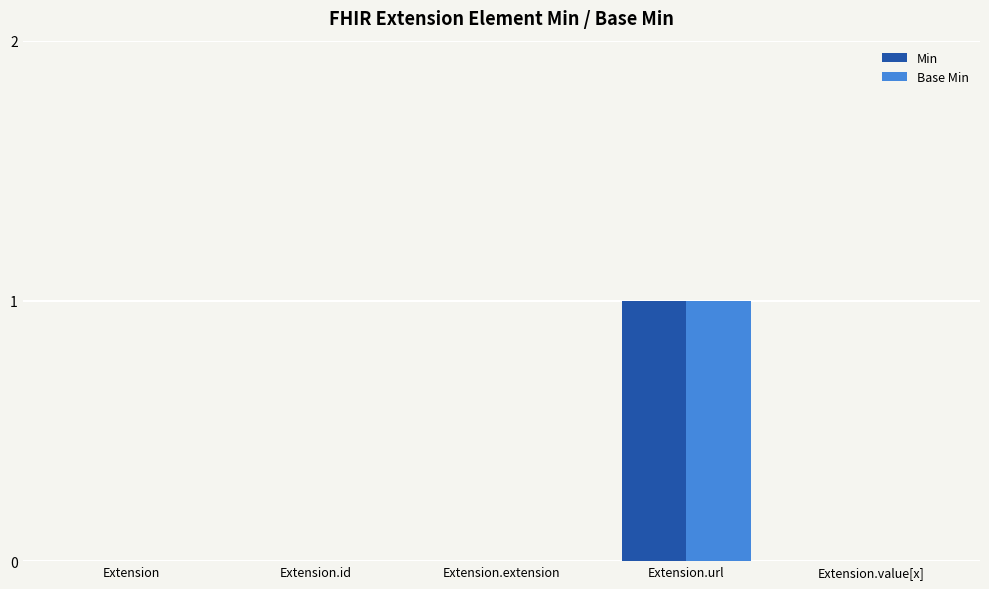

The value of Base Min at Extension.value[x] is 0. True or false?

True